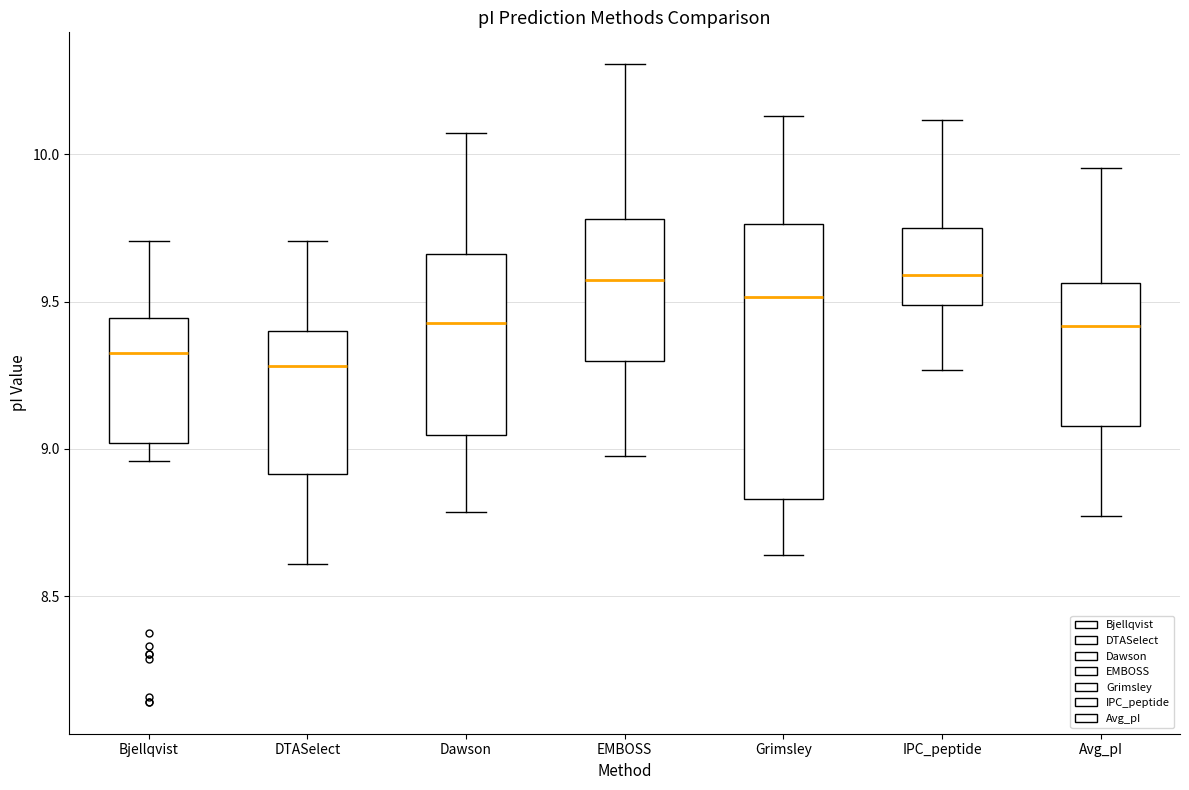

Where does the upper whisker of the box for IPC_peptide end on the y-axis? The values are not printed on the chart, so give them approximately, as read against the axis.

10.10